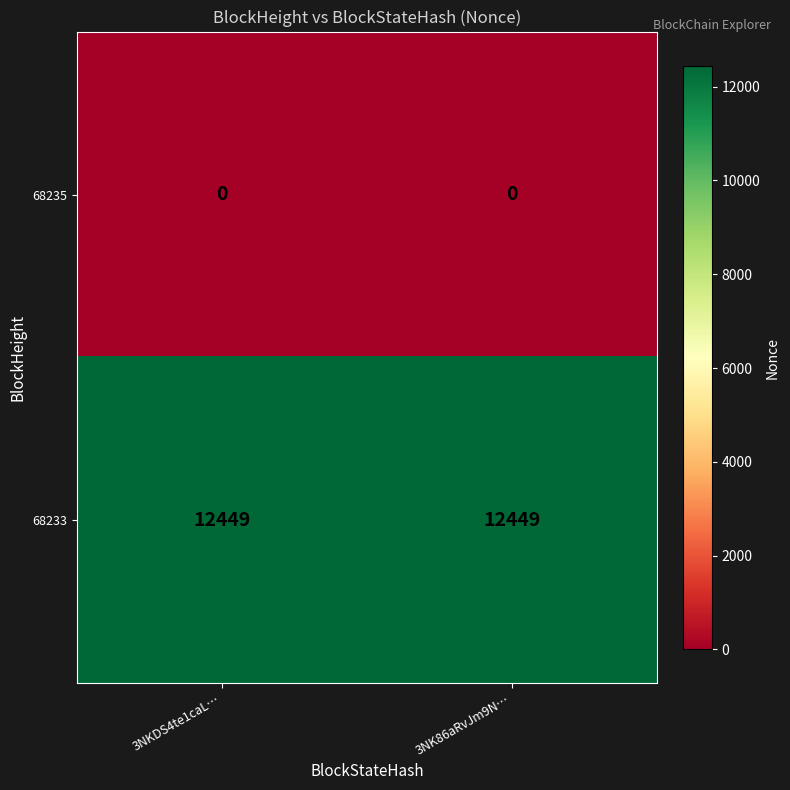

What is the total value across all series at 3NK86aRvJm9N…?

12449